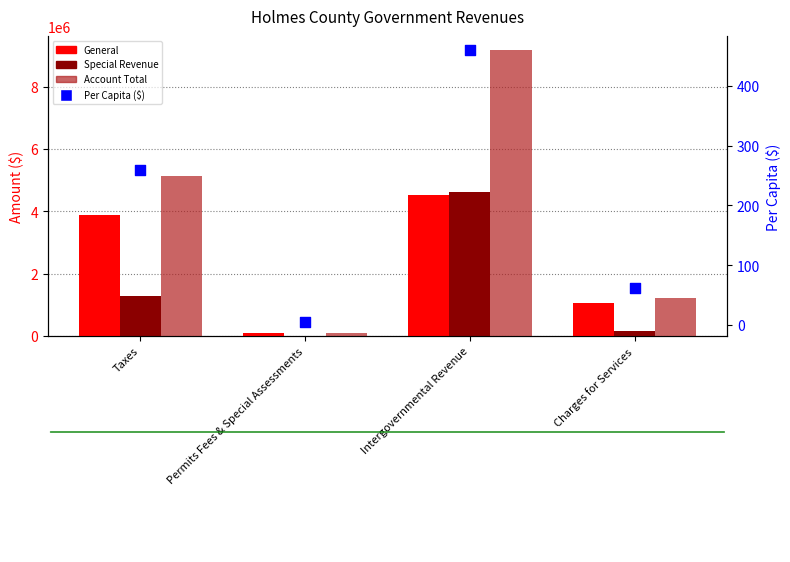

Is the value of Account Total at Intergovernmental Revenue greater than the value of Per Capita ($) at Charges for Services?

Yes